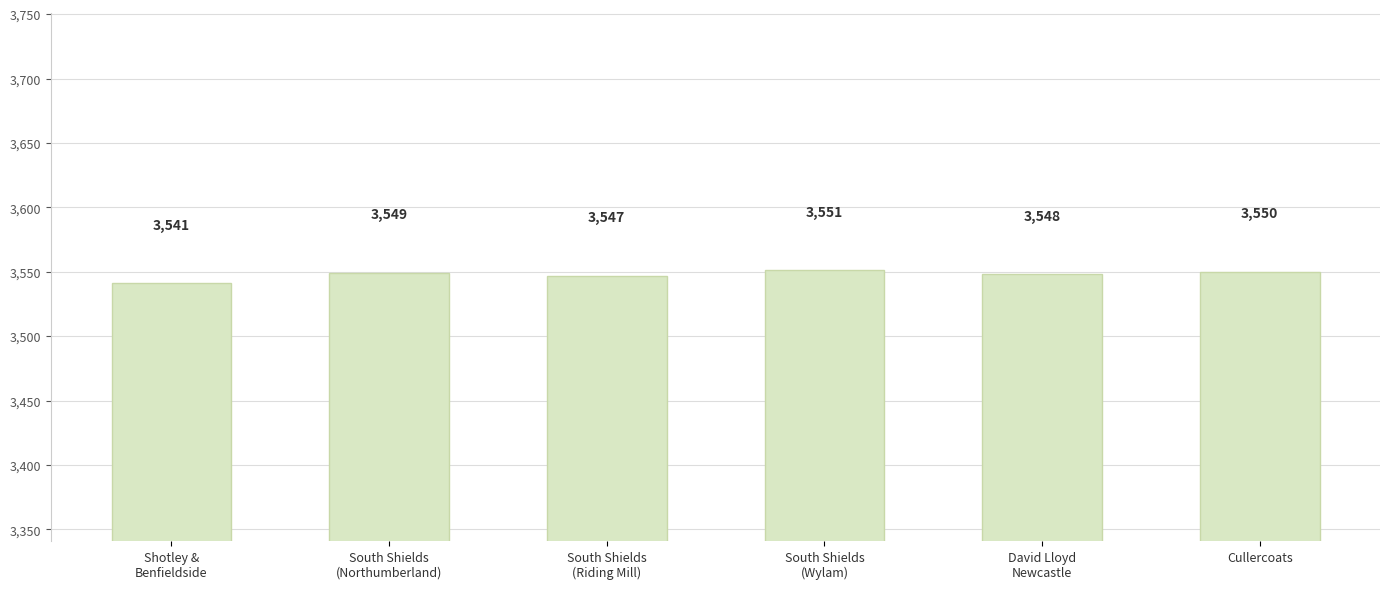

What is the difference between the values at Shotley &
Benfieldside and South Shields
(Wylam)?

10